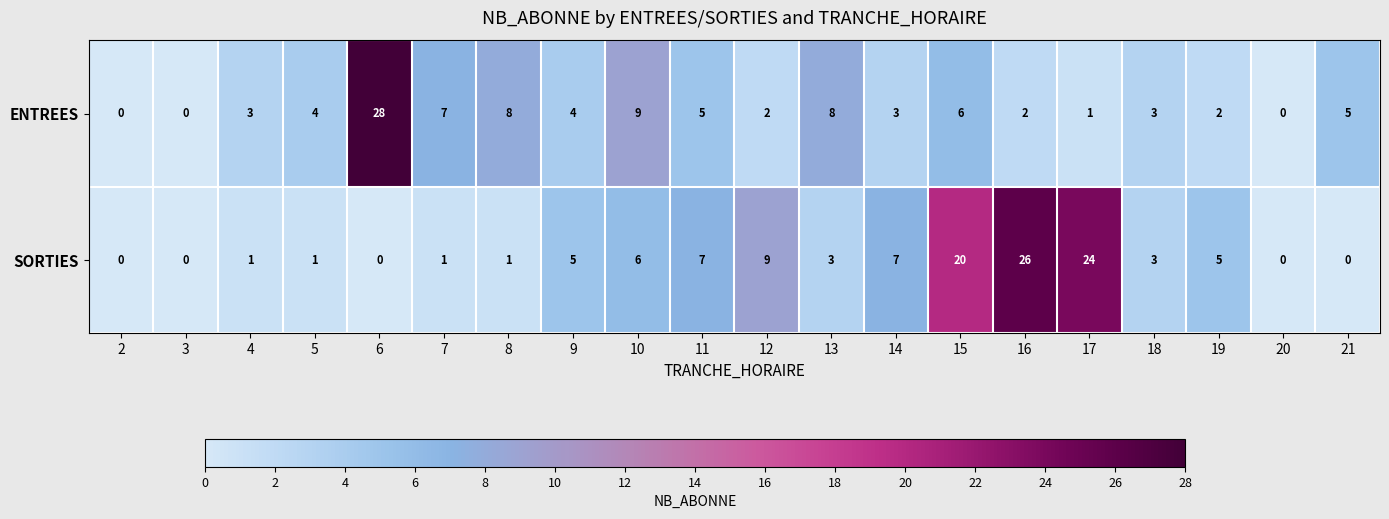

How many categories are shown in the chart?

20